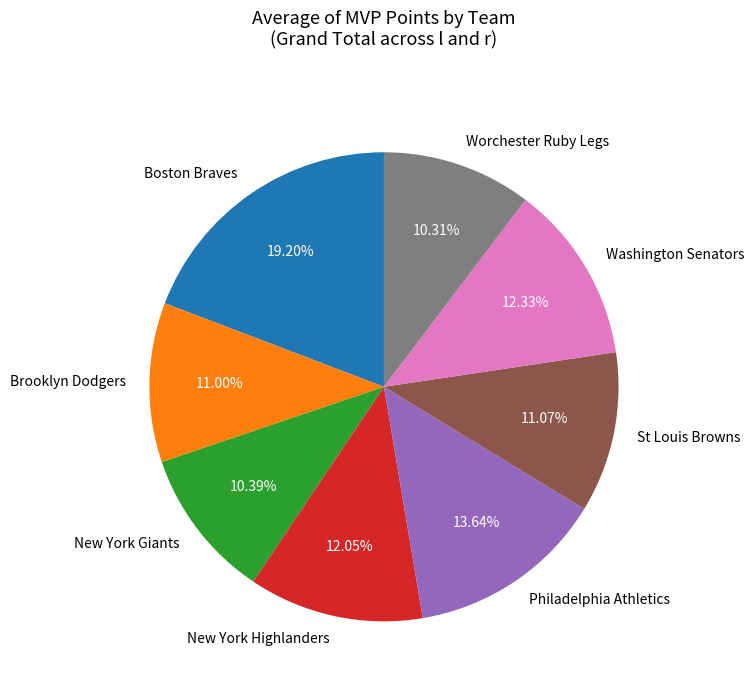

What is the ratio of the value at New York Highlanders to the value at Boston Braves?

0.6